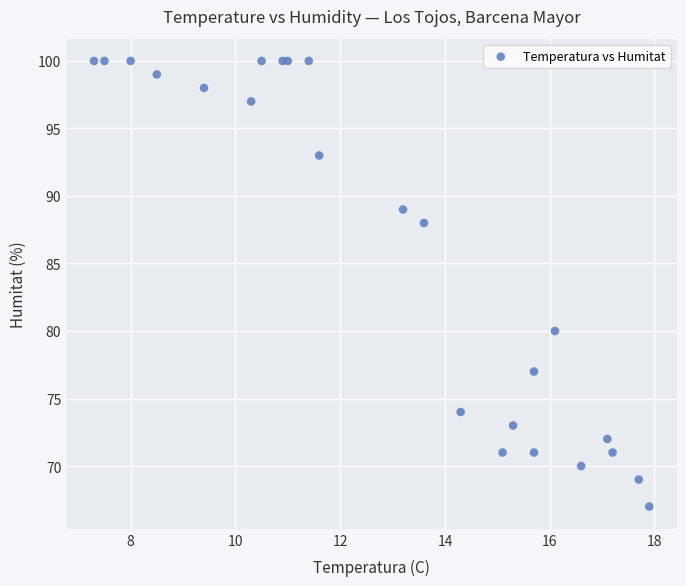

What Y value in the scatter plot is closest to 83?

80